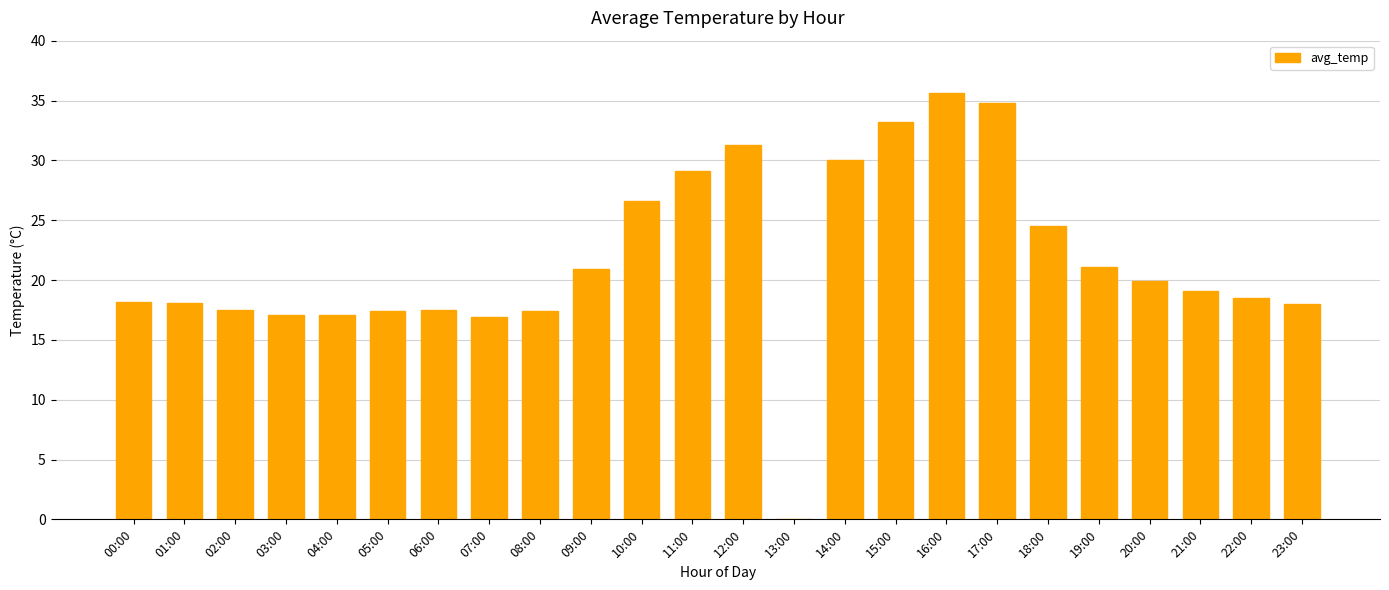

Is it true that the value at 07:00 is 16.9?

True